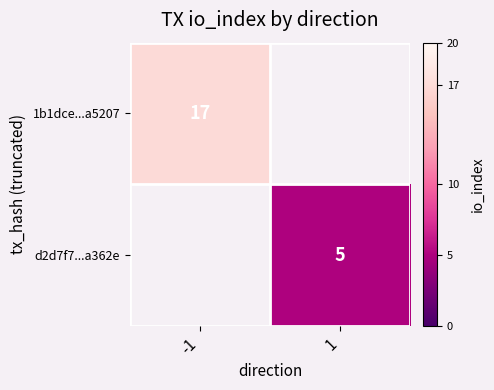

Rank the categories by 1b1dce...a5207 value from highest to lowest.

-1, 1